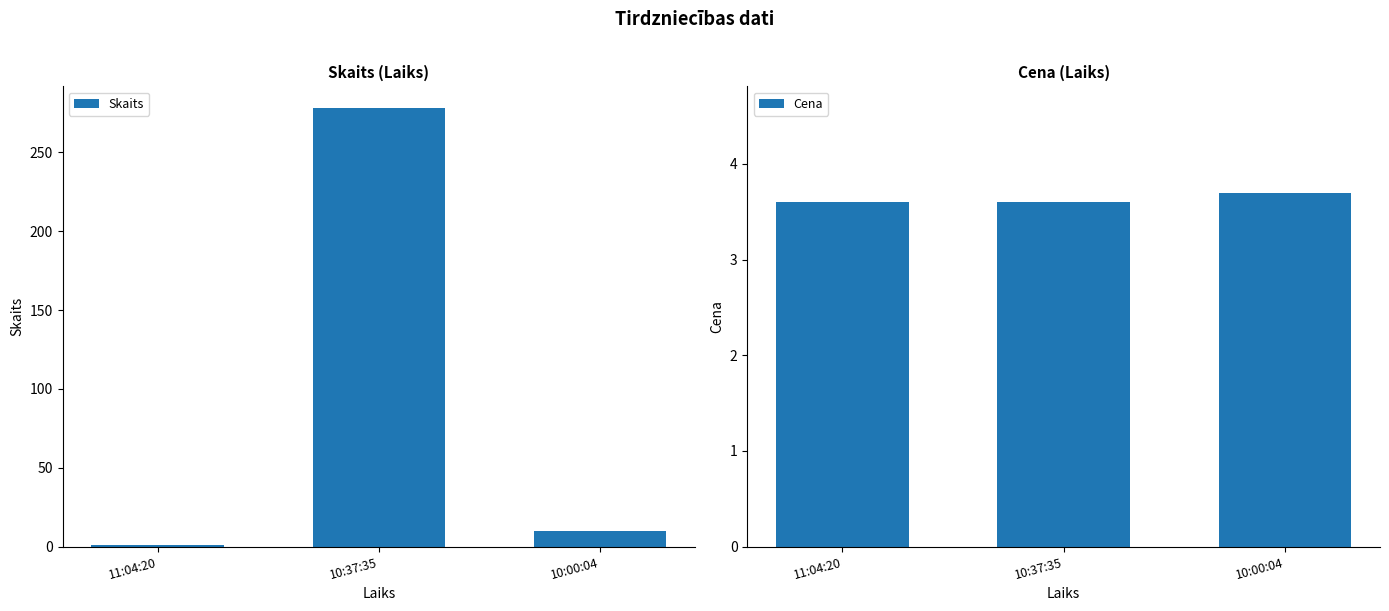

At 11:04:20, list the series in order from smallest to largest.

Skaits, Cena